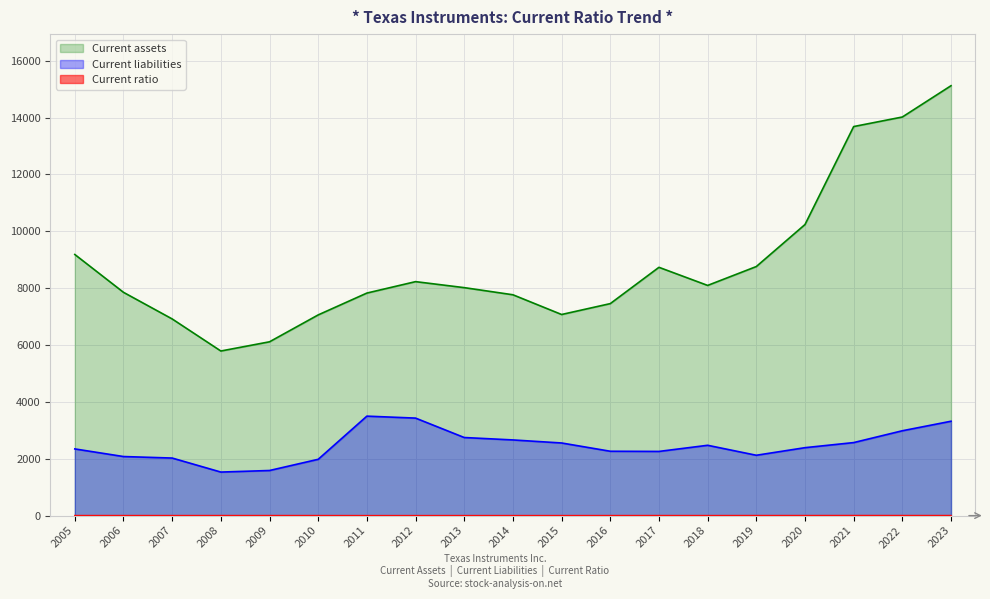

Reading left to right, extract all data points from this chart.

Current assets: 2005=9185.0	2006=7854.0	2007=6918.0	2008=5790.0	2009=6114.0	2010=7060.0	2011=7828.0	2012=8230.0	2013=8019.0	2014=7768.0	2015=7074.0	2016=7457.0	2017=8734.0	2018=8097.0	2019=8761.0	2020=10239.0	2021=13685.0	2022=14021.0	2023=15122.0
Current liabilities: 2005=2346.0	2006=2078.0	2007=2025.0	2008=1532.0	2009=1587.0	2010=1981.0	2011=3499.0	2012=3430.0	2013=2747.0	2014=2662.0	2015=2555.0	2016=2264.0	2017=2258.0	2018=2474.0	2019=2123.0	2020=2390.0	2021=2569.0	2022=2985.0	2023=3320.0
Current ratio: 2005=3.9	2006=3.8	2007=3.4	2008=3.8	2009=3.9	2010=3.6	2011=2.2	2012=2.4	2013=2.9	2014=2.9	2015=2.8	2016=3.3	2017=3.9	2018=3.3	2019=4.1	2020=4.3	2021=5.3	2022=4.7	2023=4.5